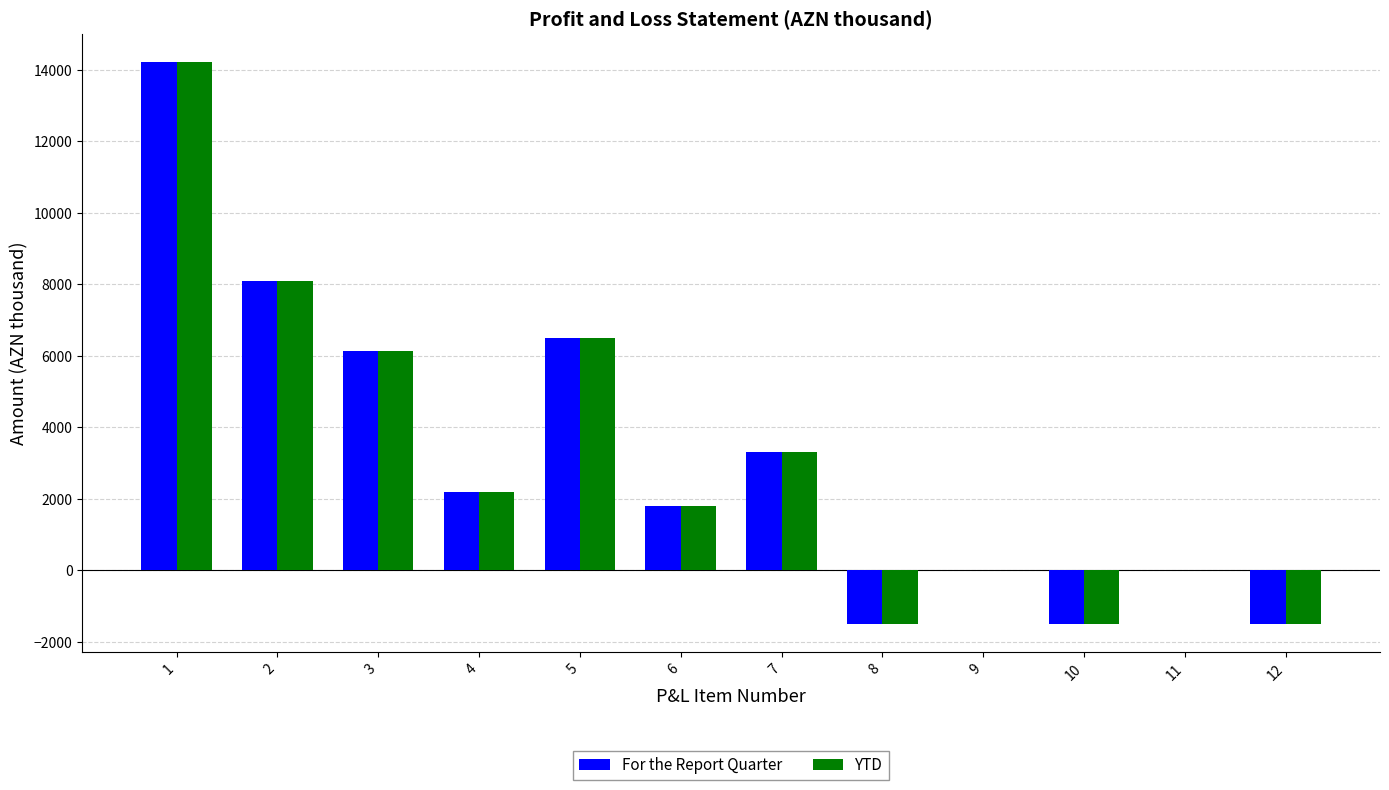

What is the maximum value shown in the chart?

14227.1